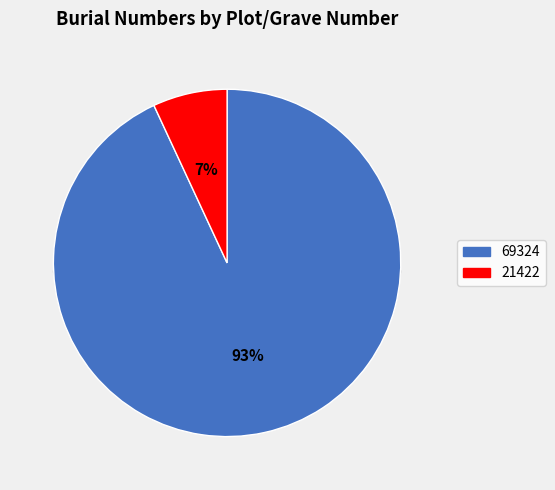

Is the sum of 21422 and 69324 greater than half?

Yes